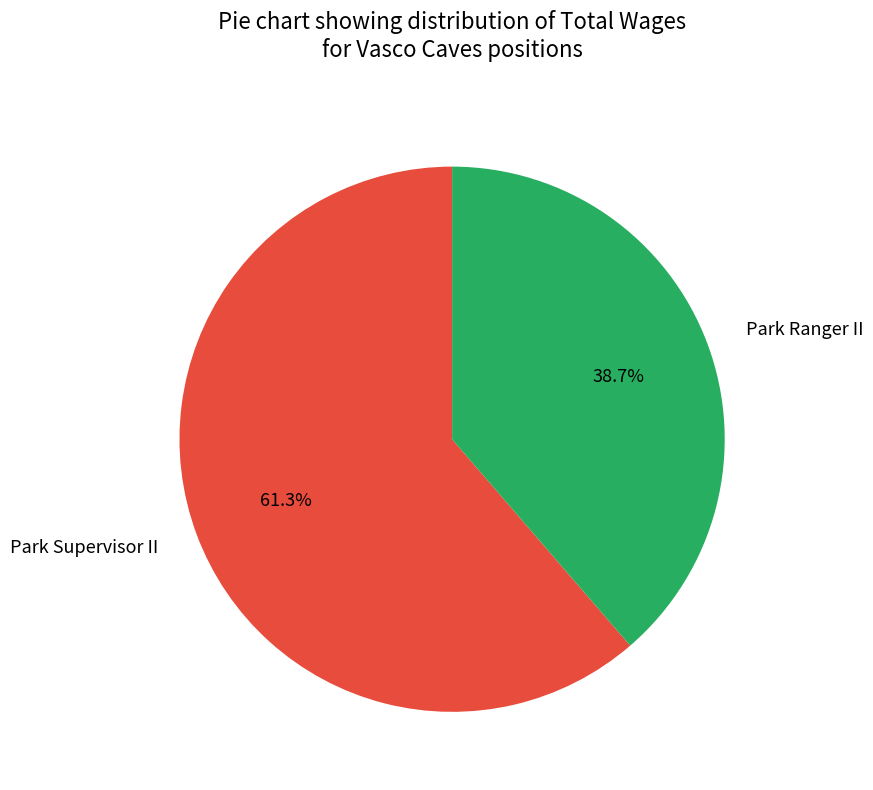

To the nearest percent, what portion does Park Ranger II represent?

39%